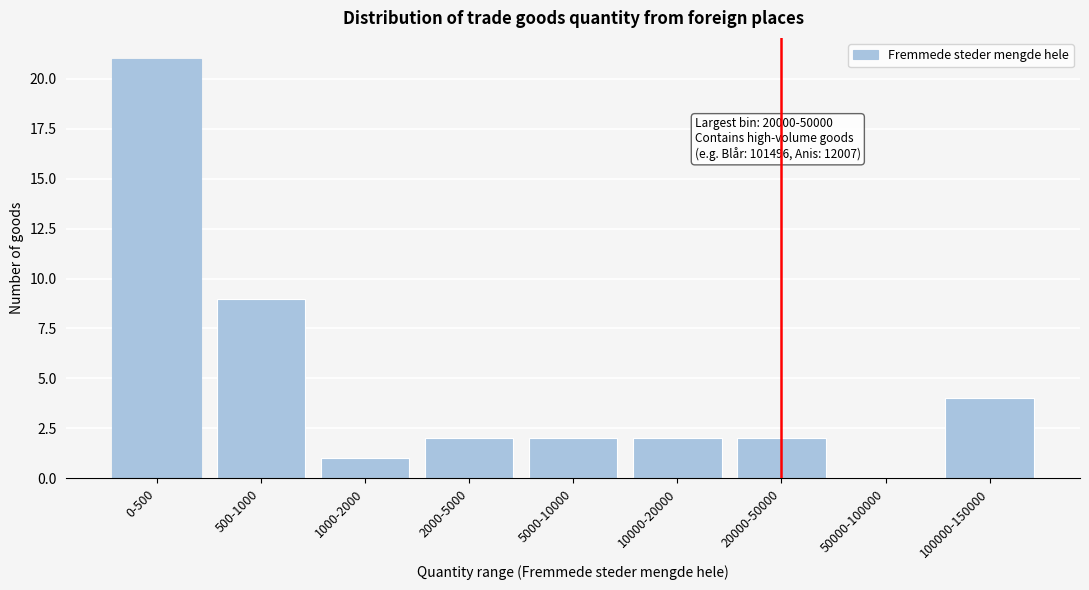

Reading left to right, transcribe all the data shown in this chart.

0-500=21	500-1000=9	1000-2000=1	2000-5000=2	5000-10000=2	10000-20000=2	20000-50000=2	50000-100000=0	100000-150000=4